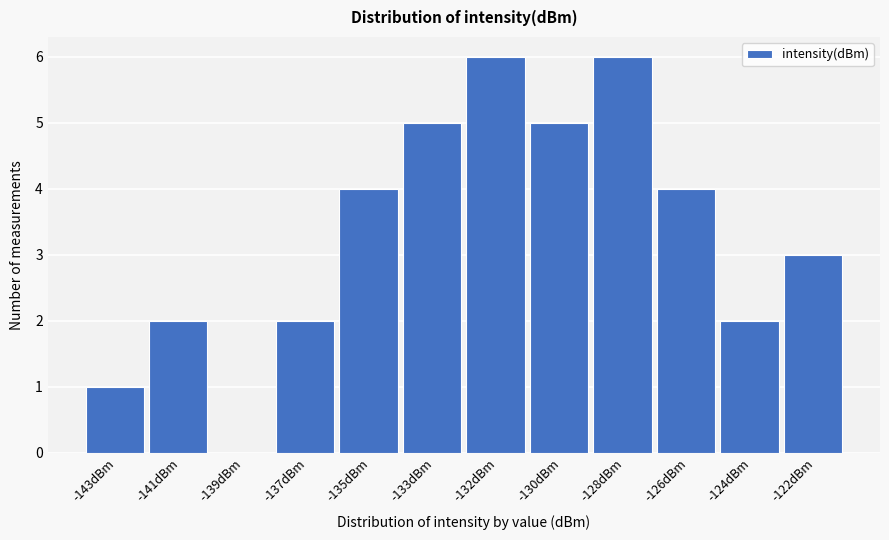

Reading right to left, extract all data points from this chart.

-122dBm=3	-124dBm=2	-126dBm=4	-128dBm=6	-130dBm=5	-132dBm=6	-133dBm=5	-135dBm=4	-137dBm=2	-139dBm=0	-141dBm=2	-143dBm=1